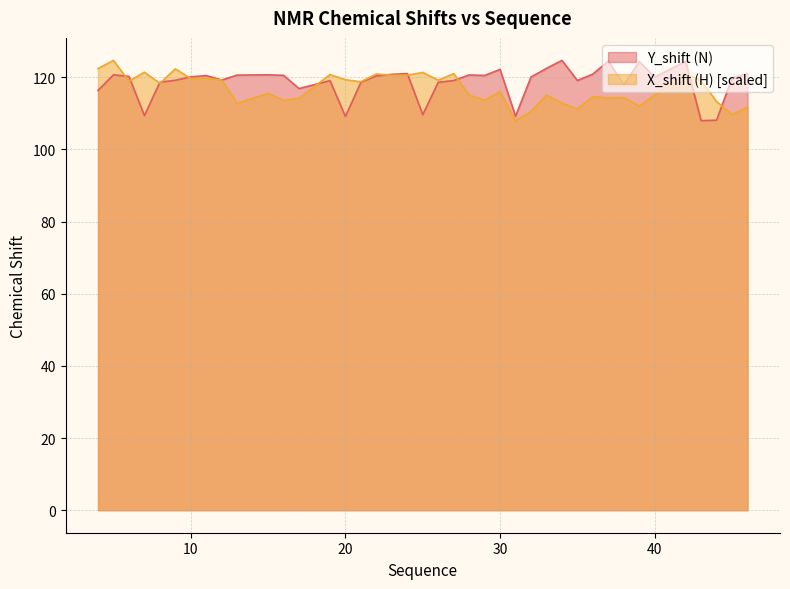

What is the minimum value for Y_shift (N)?

108.0